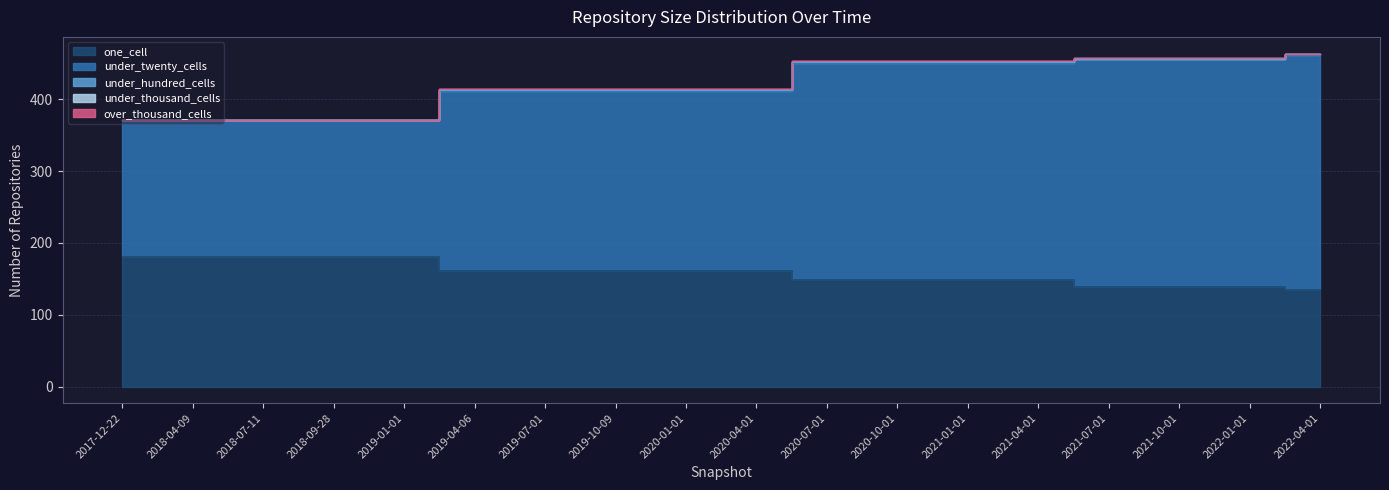

Is the value of under_twenty_cells at 2020-10-01 greater than the value of under_thousand_cells at 2018-09-28?

Yes